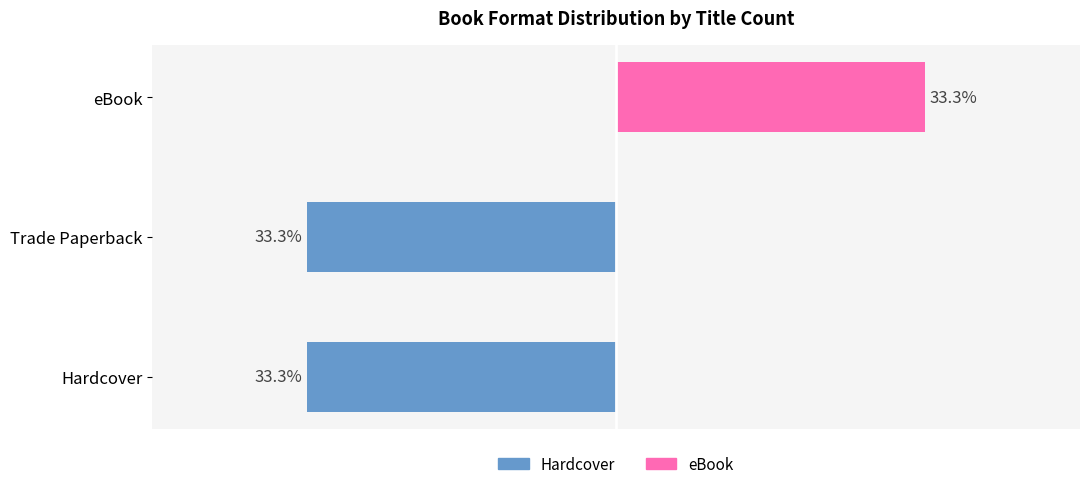

At 0, list the series in order from smallest to largest.

Hardcover, eBook